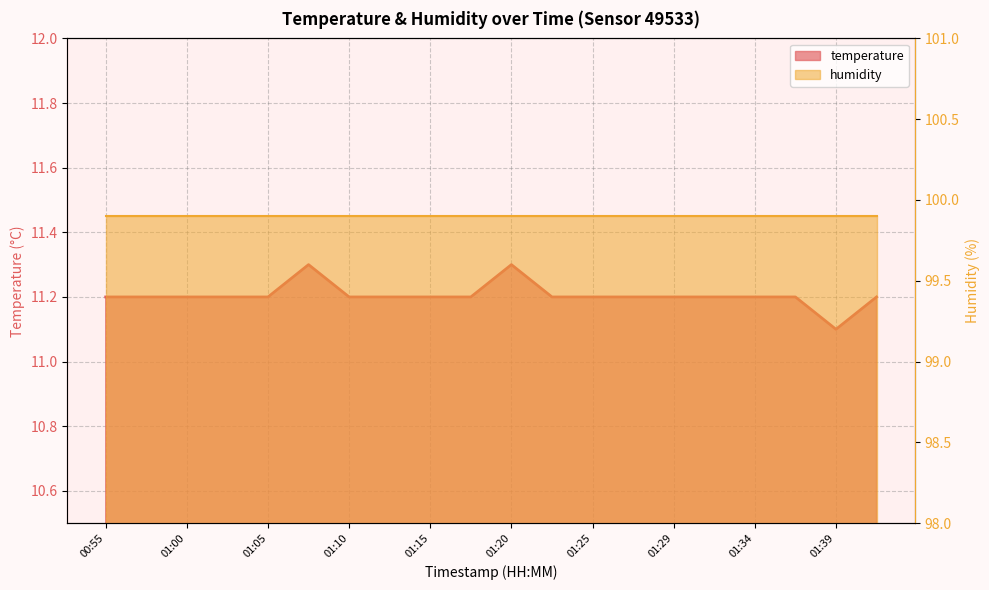

What is the average value?

11.2